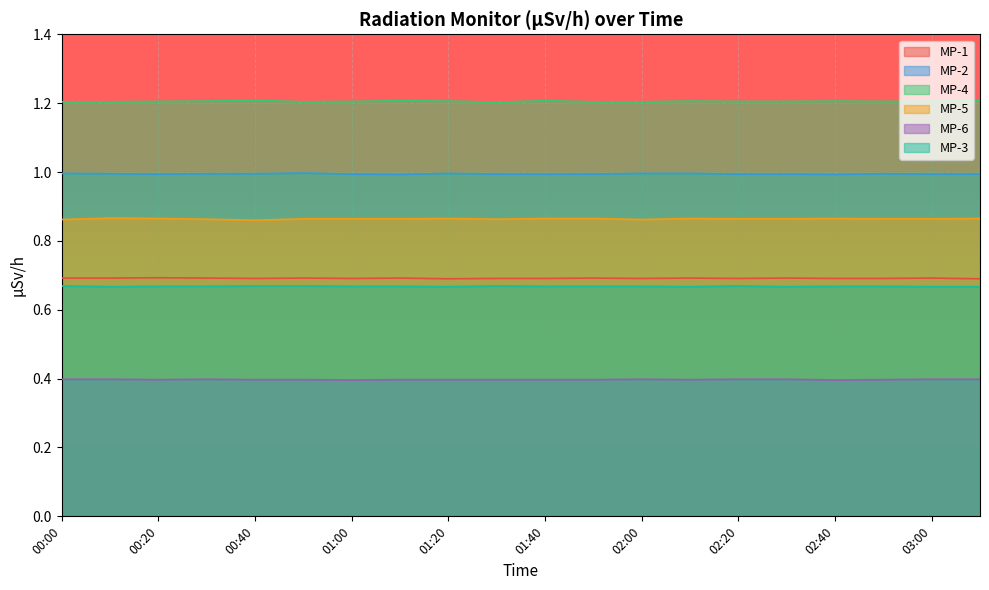

What is the sum of all MP-6 values?

7.9